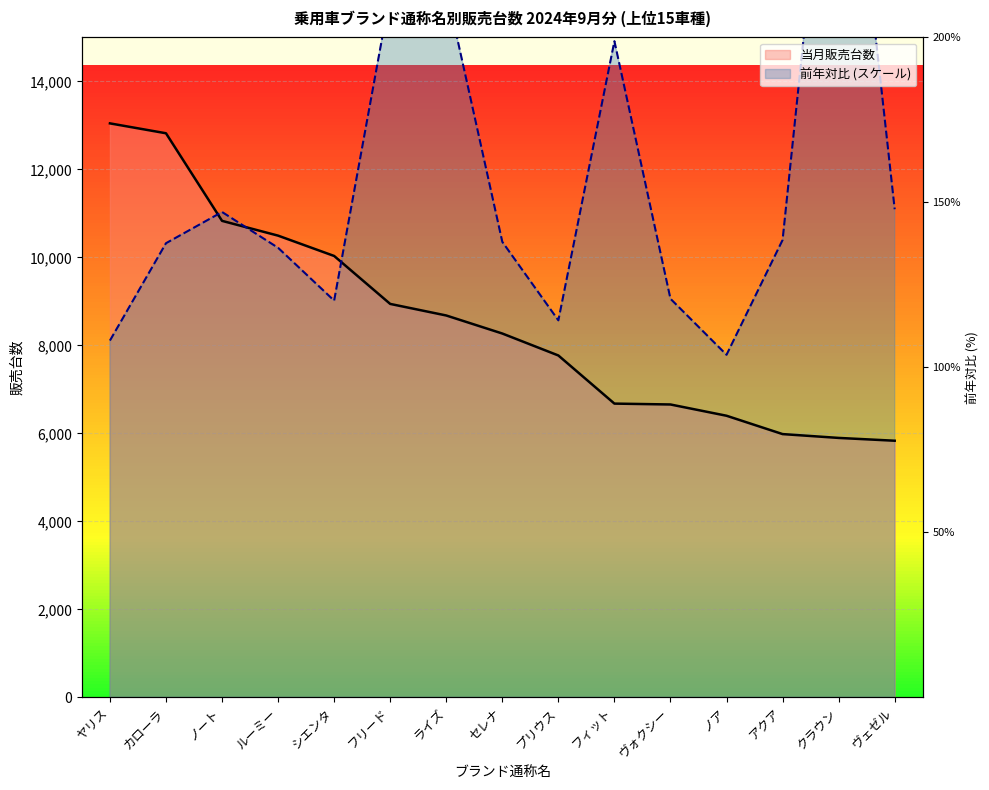

Rank the categories by value from lowest to highest.

ヴェゼル, クラウン, アクア, ノア, ヴォクシー, フィット, プリウス, セレナ, ライズ, フリード, シエンタ, ルーミー, ノート, カローラ, ヤリス